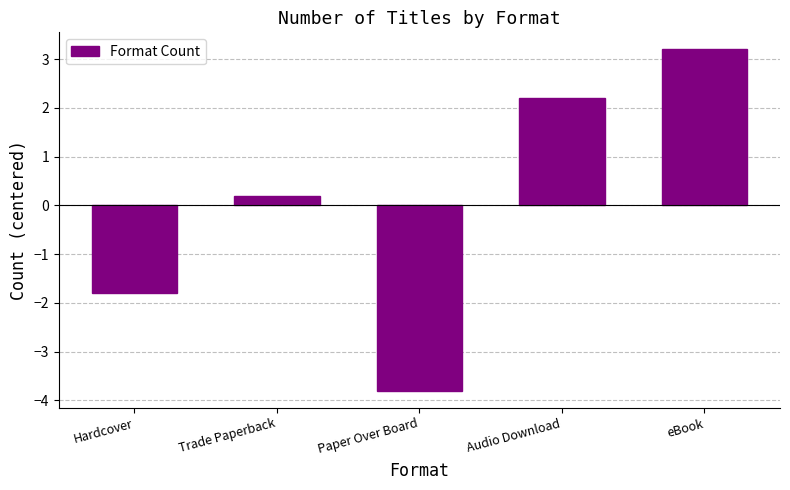

What is the difference between the maximum and second lowest values?

5.0